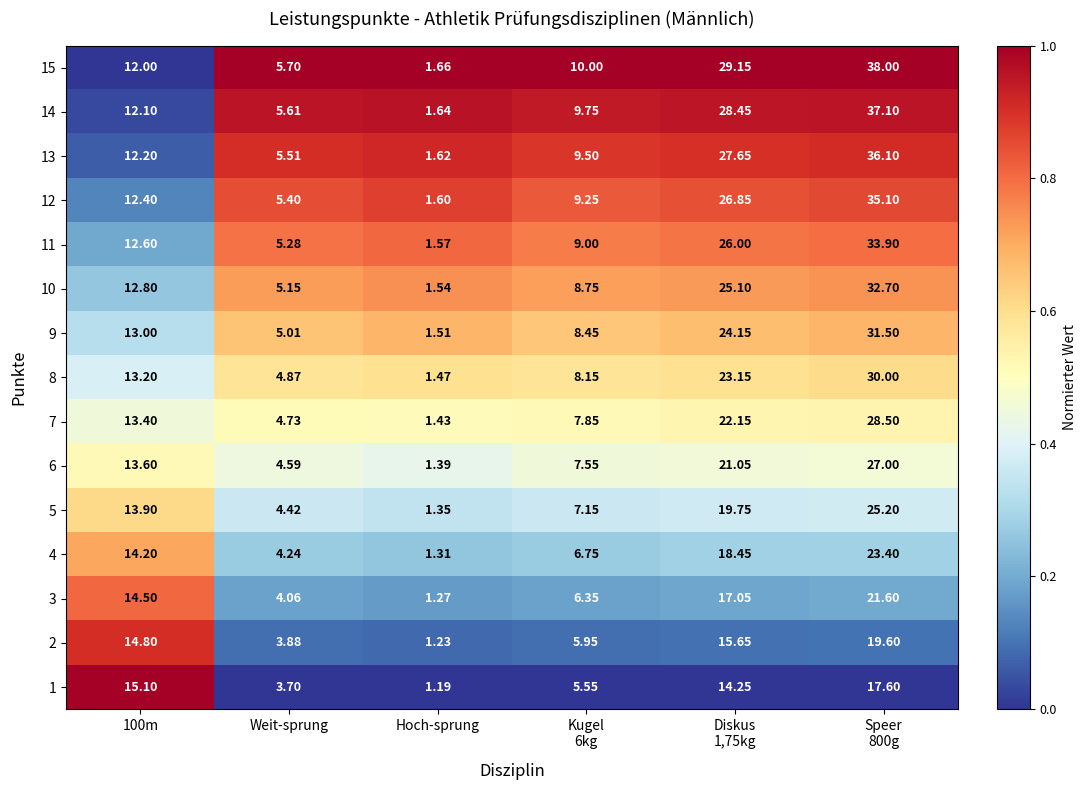

Which series has the largest total across all categories?

15